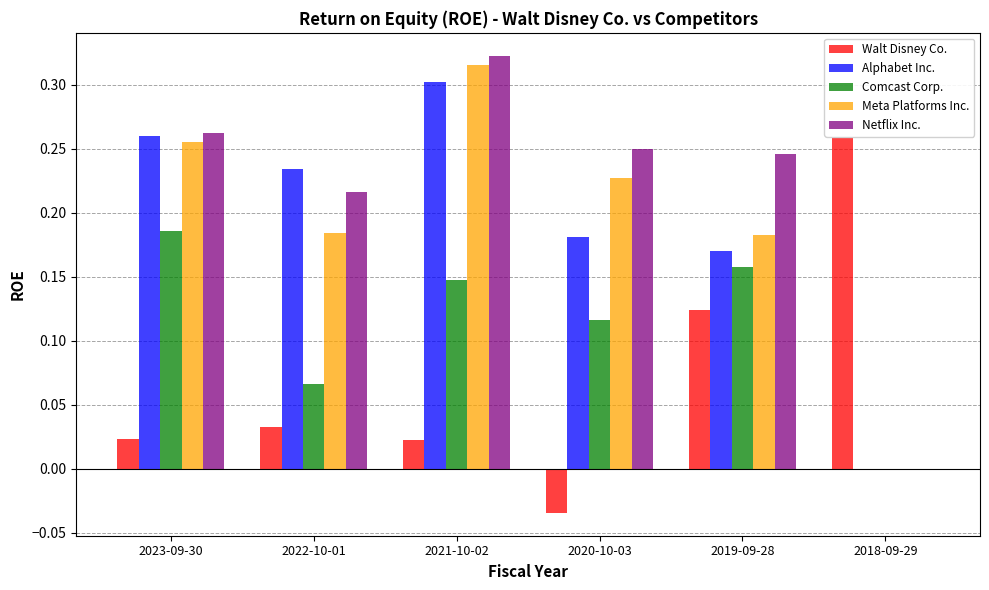

What are all the series names shown in the legend?

Walt Disney Co., Alphabet Inc., Comcast Corp., Meta Platforms Inc., Netflix Inc.